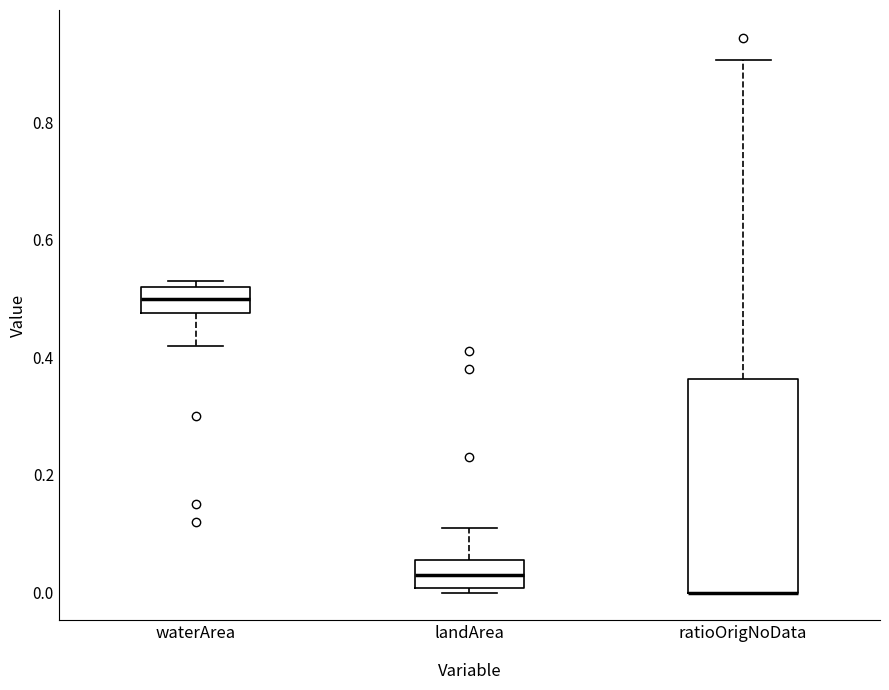

Which box is the tallest, from its lower edge to its upper edge?

ratioOrigNoData